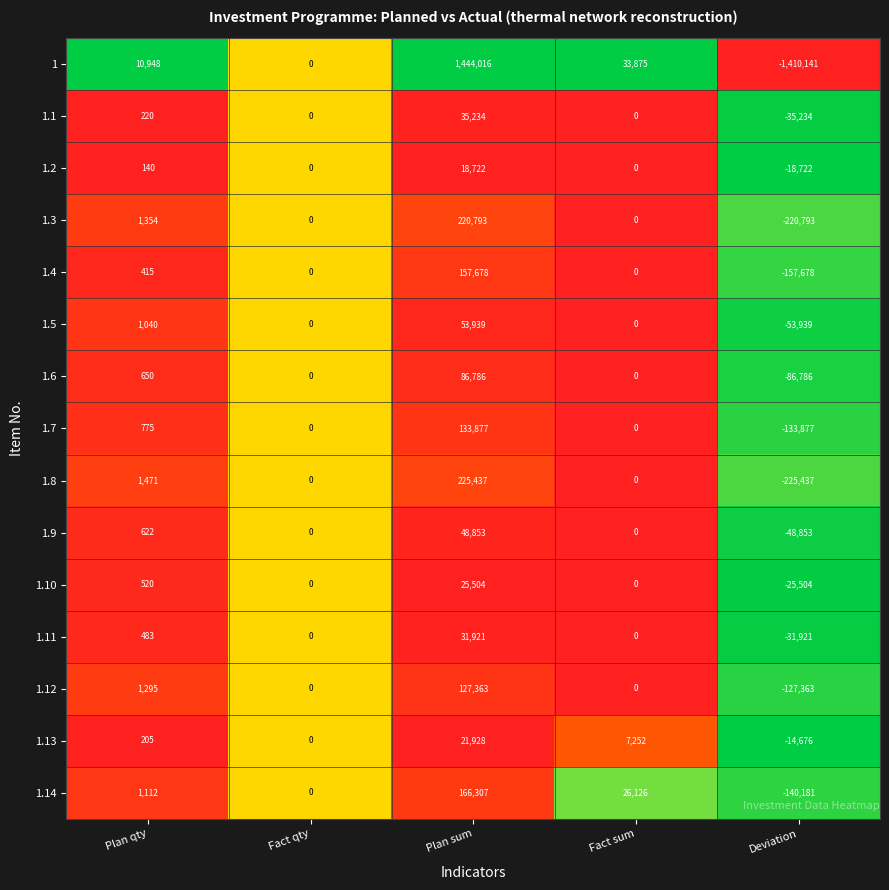

What is the difference between the maximum and minimum values in the 1.9 series?

97706